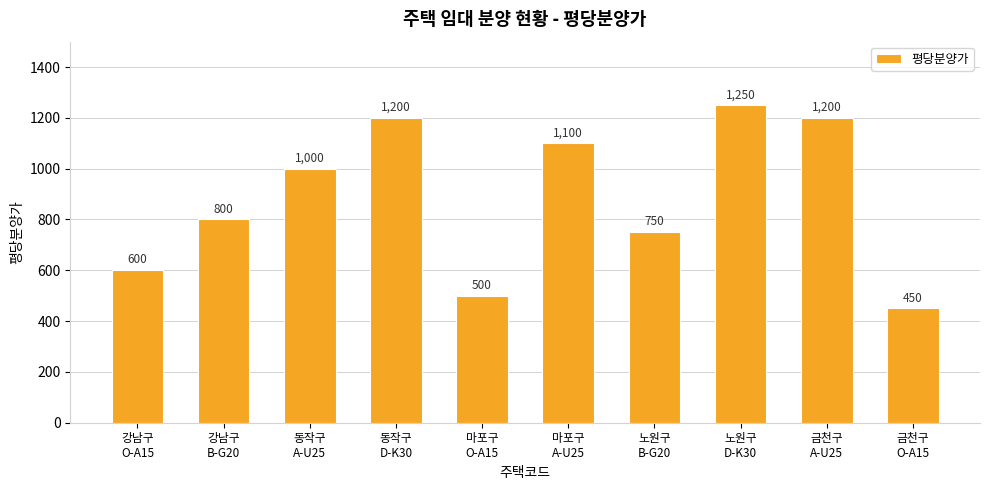

How many data points are less than 1000?

5